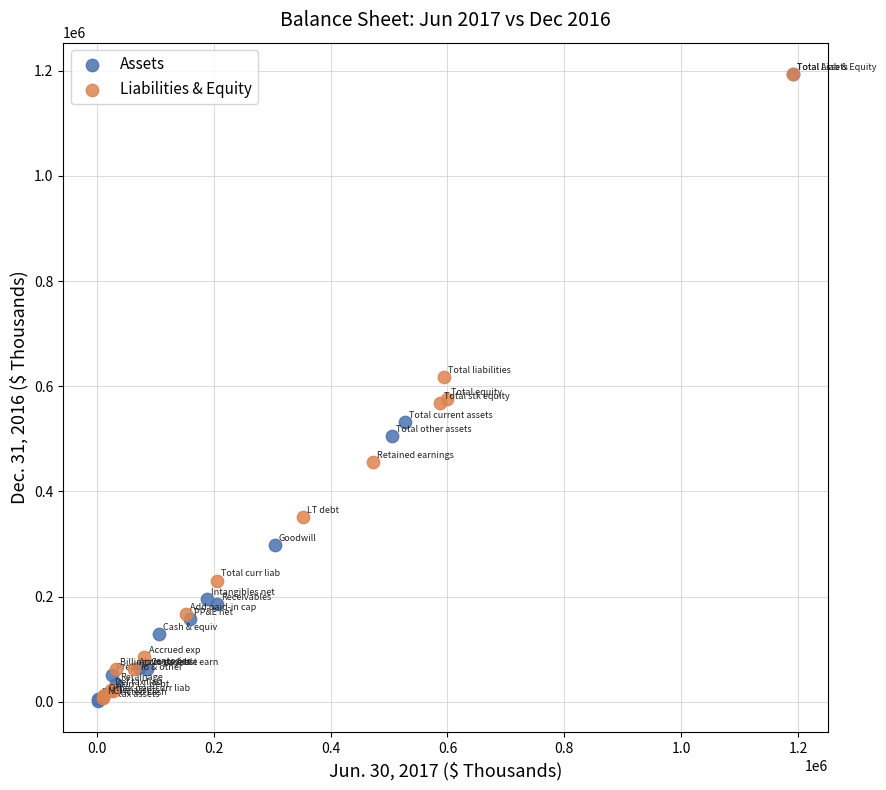

What are all the series names shown in the legend?

Assets, Liabilities & Equity